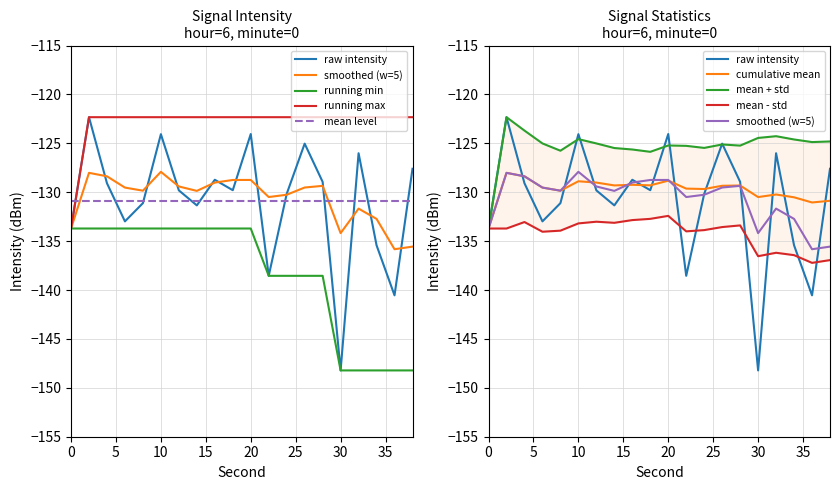

Reading right to left, list all the values displayed in this chart.

38=-127.6	36=-140.5	34=-135.4	32=-126.0	30=-148.2	28=-128.9	26=-125.0	24=-130.2	22=-138.5	20=-124.0	18=-129.8	16=-128.7	14=-131.3	12=-129.8	10=-124.1	8=-131.1	6=-133.0	4=-129.1	2=-122.3	0=-133.7